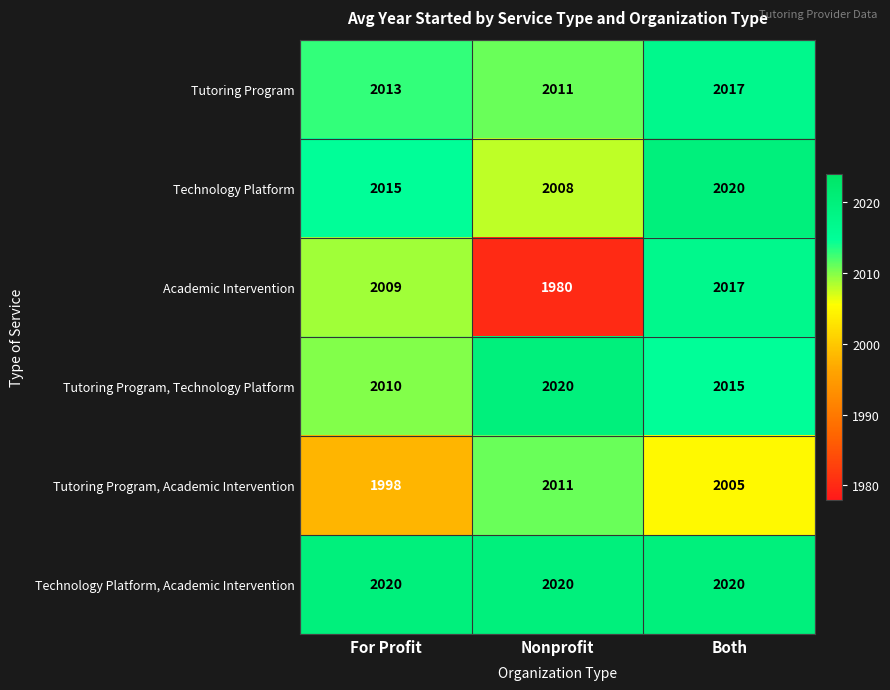

At which label does Tutoring Program, Academic Intervention reach its peak?

Nonprofit